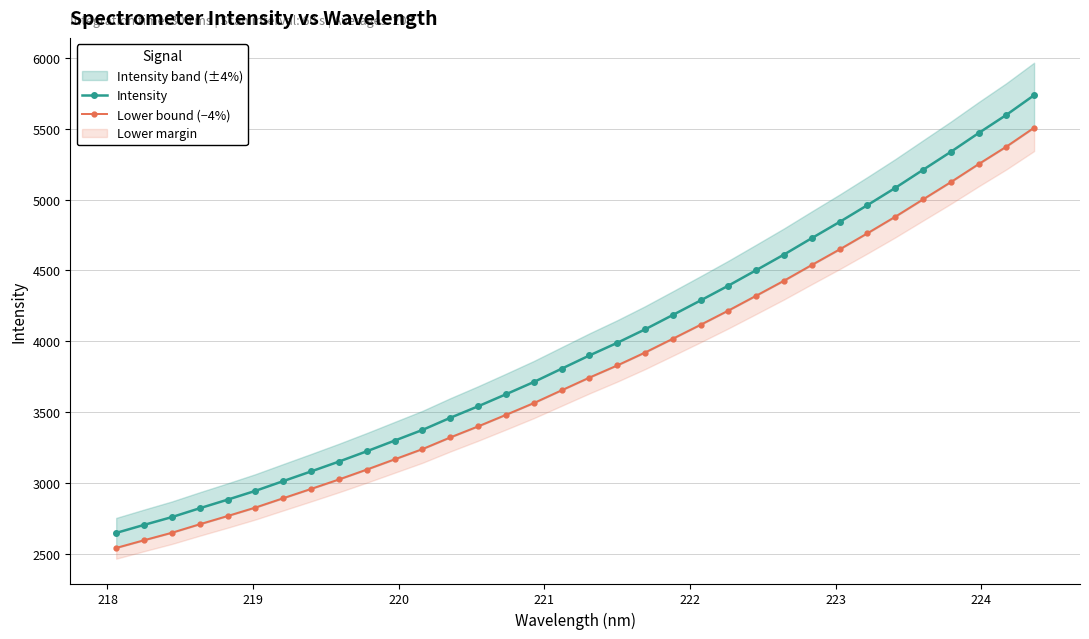

What is the value of the Intensity point at the 30th from the left?

5209.6